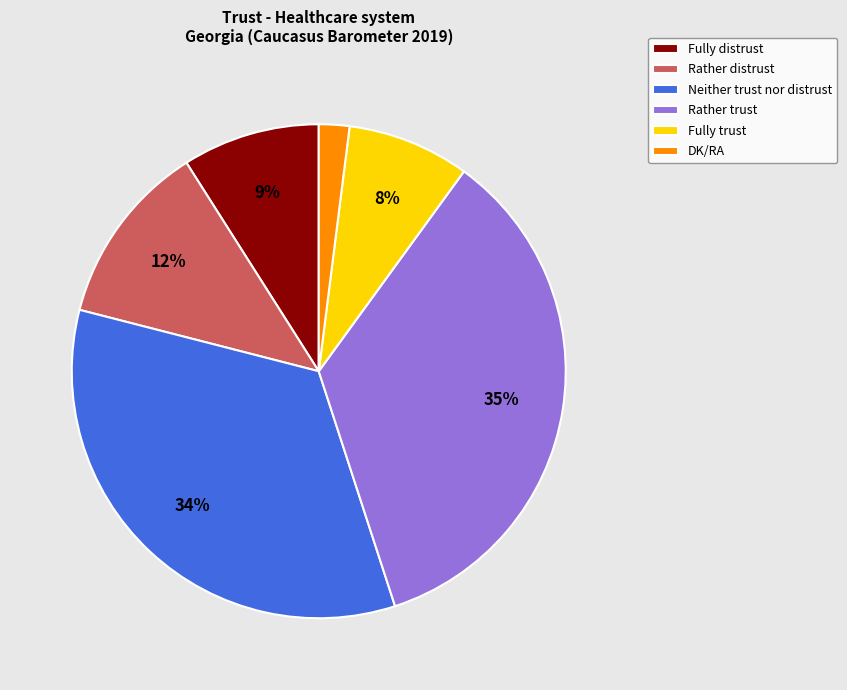

Do Rather distrust and Fully trust together represent more than half of the pie?

No